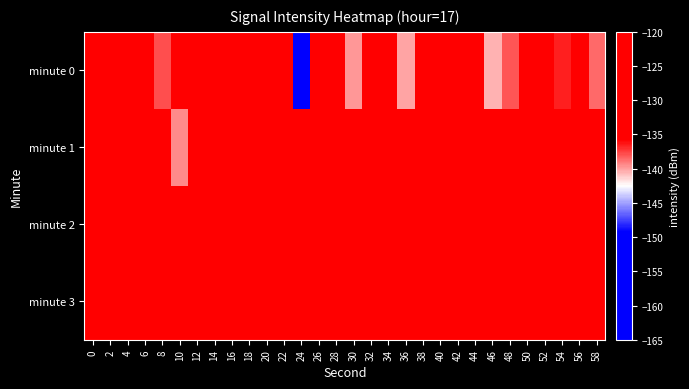

Reading right to left, what are all the values shown in this chart?

minute 0: 58=-138.6	56=-131.7	54=-136.5	52=-132.2	50=-129.8	48=-138.1	46=-140.5	44=-122.5	42=-128.0	40=-132.0	38=-132.7	36=-140.2	34=-133.8	32=-127.8	30=-139.8	28=-134.5	26=-127.7	24=-161.1	22=-133.6	20=-129.1	18=-133.2	16=-125.8	14=-125.1	12=-132.4	10=-124.9	8=-137.8	6=-134.5	4=-129.2	2=-129.6	0=-132.1
minute 1: 58=-131.8	56=-129.9	54=-130.6	52=-131.1	50=-133.2	48=-129.7	46=-130.4	44=-131.9	42=-128.2	40=-130.8	38=-129.3	36=-131.5	34=-132.7	32=-128.9	30=-135.1	28=-129.6	26=-127.8	24=-133.4	22=-131.2	20=-128.5	18=-130.0	16=-130.3	14=-134.8	12=-132.2	10=-139.4	8=-130.3	6=-129.2	4=-130.7	2=-126.9	0=-130.0
minute 2: 58=-131.5	56=-132.3	54=-130.4	52=-131.1	50=-129.9	48=-130.6	46=-131.2	44=-129.7	42=-130.8	40=-131.4	38=-132.0	36=-130.3	34=-131.7	32=-129.5	30=-130.2	28=-131.0	26=-132.8	24=-130.5	22=-129.6	20=-131.3	18=-130.9	16=-132.1	14=-129.4	12=-130.7	10=-133.9	8=-131.6	6=-129.8	4=-132.5	2=-130.1	0=-128.3
minute 3: 58=-131.7	56=-129.9	54=-130.5	52=-131.2	50=-132.0	48=-130.1	46=-131.4	44=-129.6	42=-130.8	40=-131.0	38=-132.2	36=-130.3	34=-131.6	32=-129.4	30=-130.7	28=-131.1	26=-132.4	24=-130.2	22=-131.5	20=-129.8	18=-130.6	16=-131.9	14=-130.1	12=-131.3	10=-132.7	8=-130.4	6=-131.8	4=-129.2	2=-130.5	0=-133.1